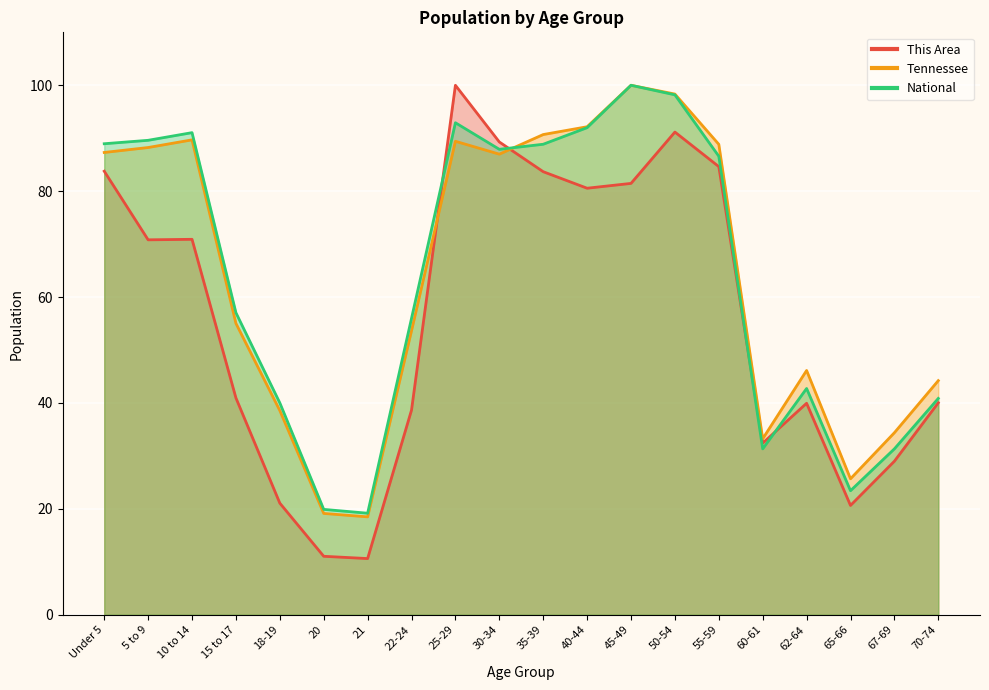

Does the chart display data point markers on the line(s)?

No